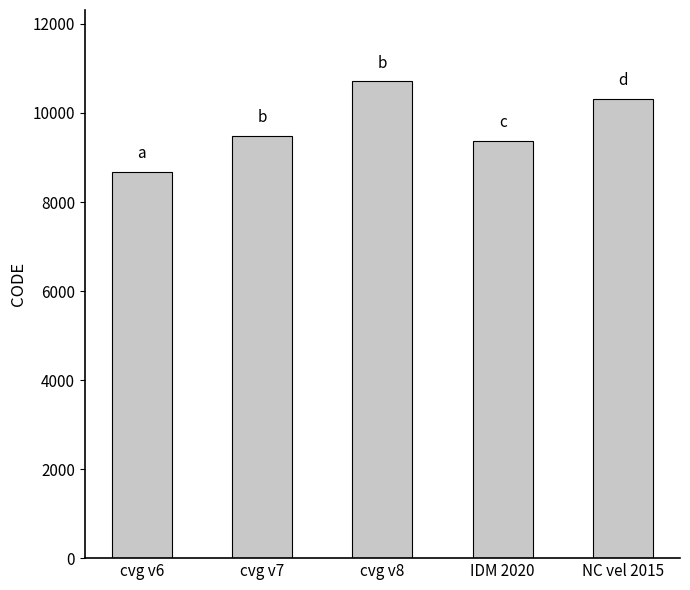

What is the label of the 3rd bar from the right?

cvg v8